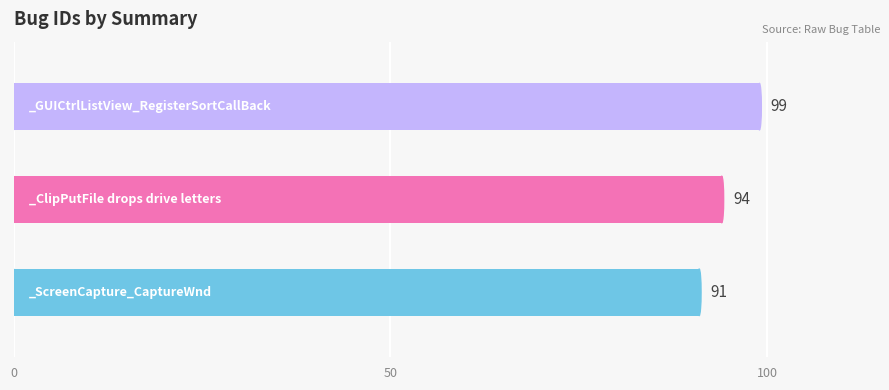

How many values are between 91 and 99?

3